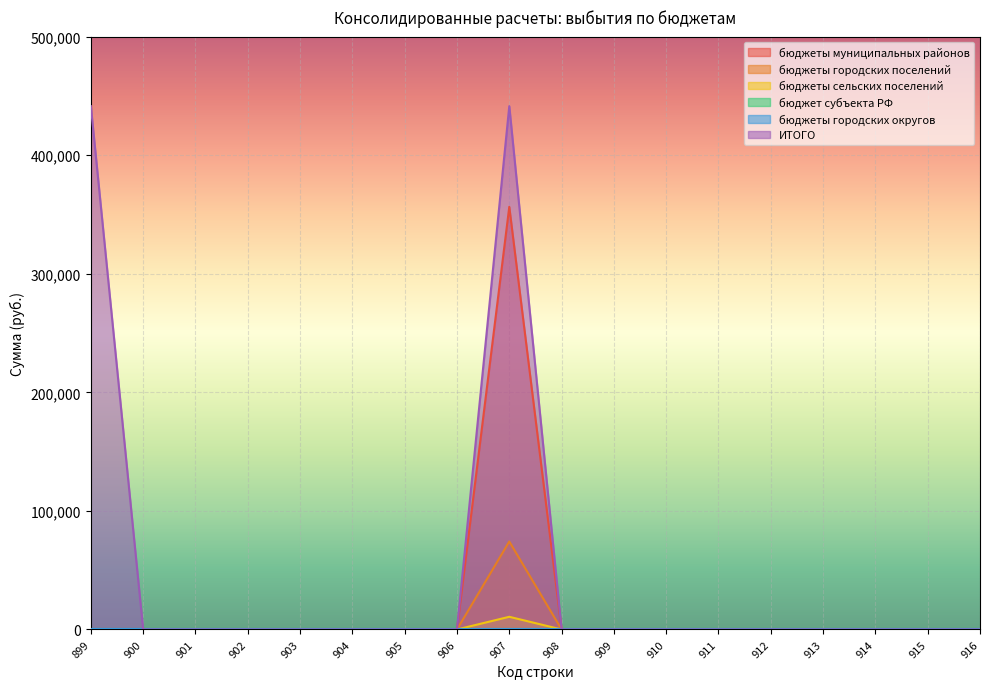

How many lines are shown in the chart?

6